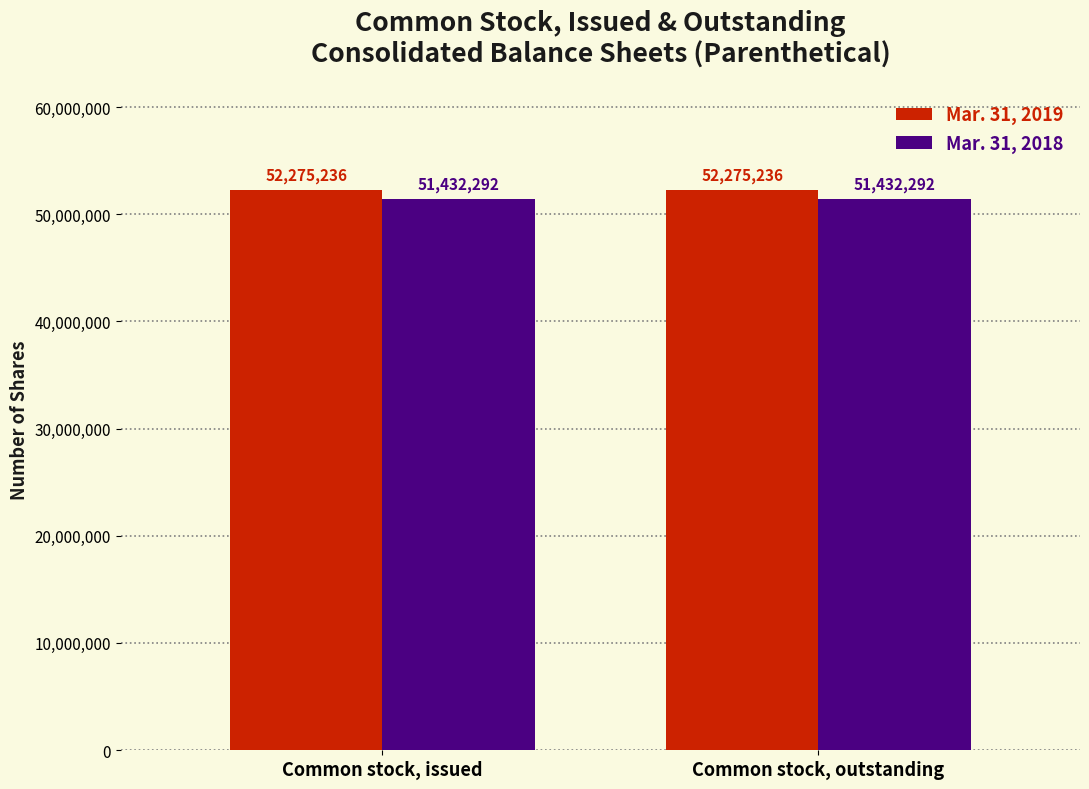

Rank the series by their average value, from lowest to highest.

Mar. 31, 2018, Mar. 31, 2019